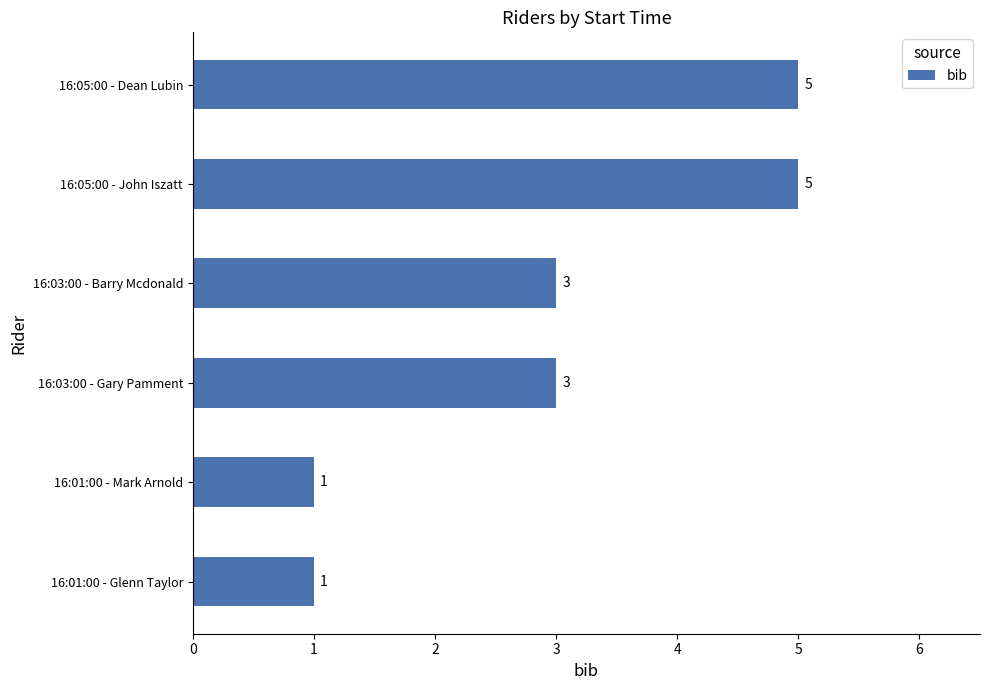

What is the greatest value displayed?

5